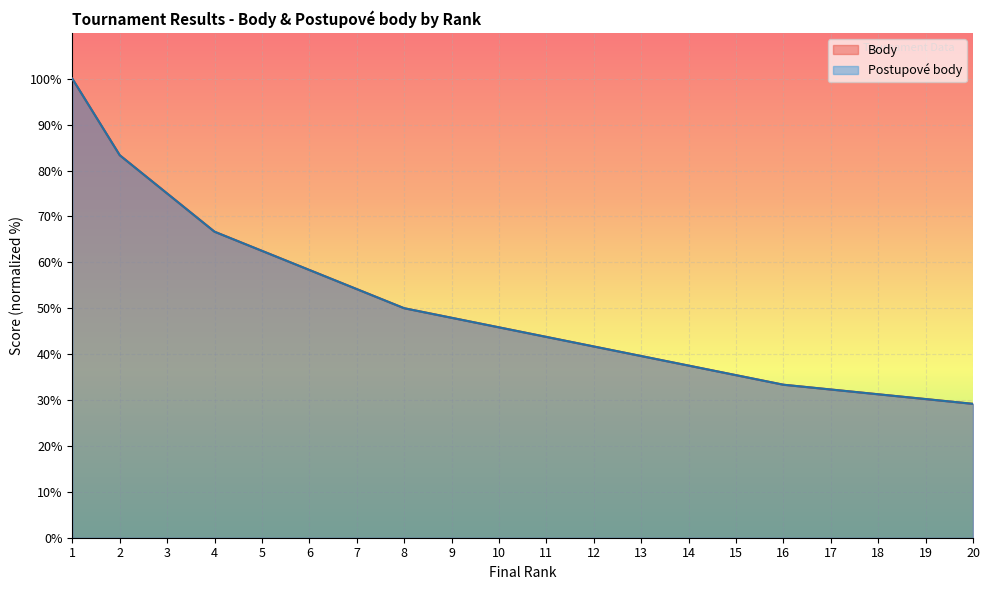

Which category has the lowest value in the Body series?

20